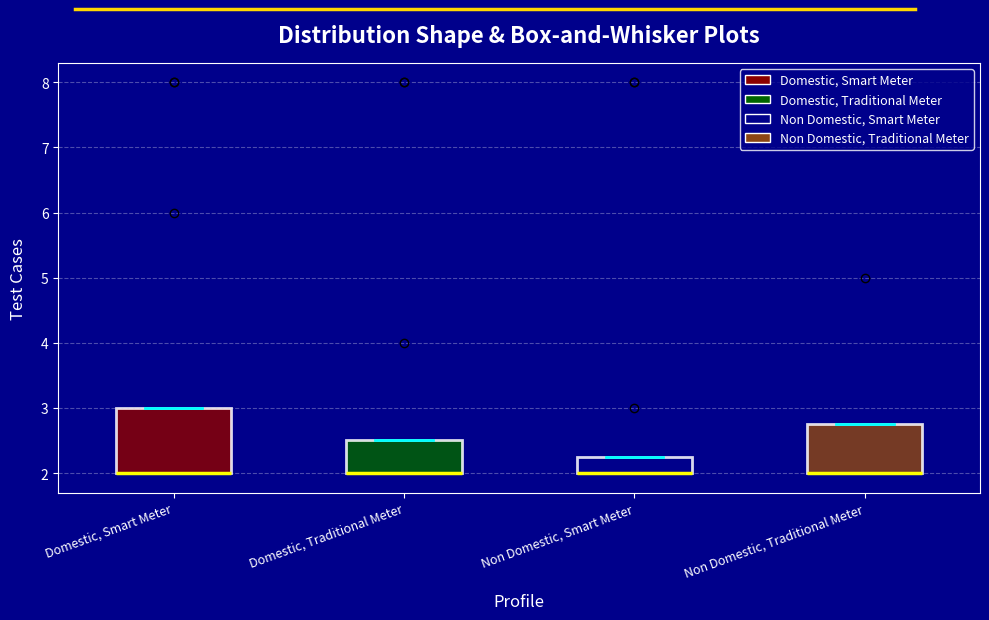

Where is the lower edge of the box for Non Domestic, Smart Meter on the y-axis? The values are not printed on the chart, so give them approximately, as read against the axis.

2.0